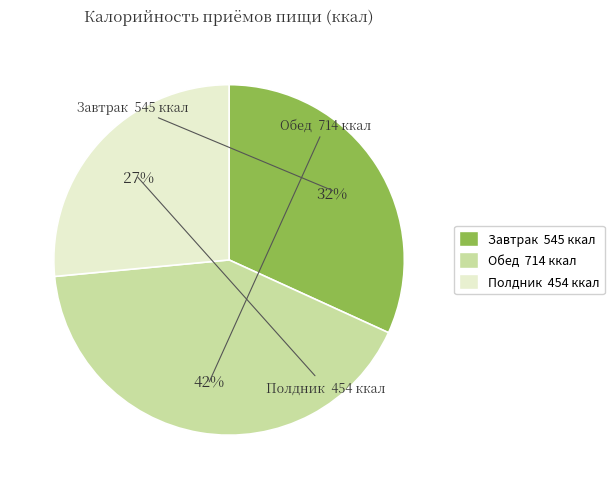

What is the largest slice in the pie chart?

Обед